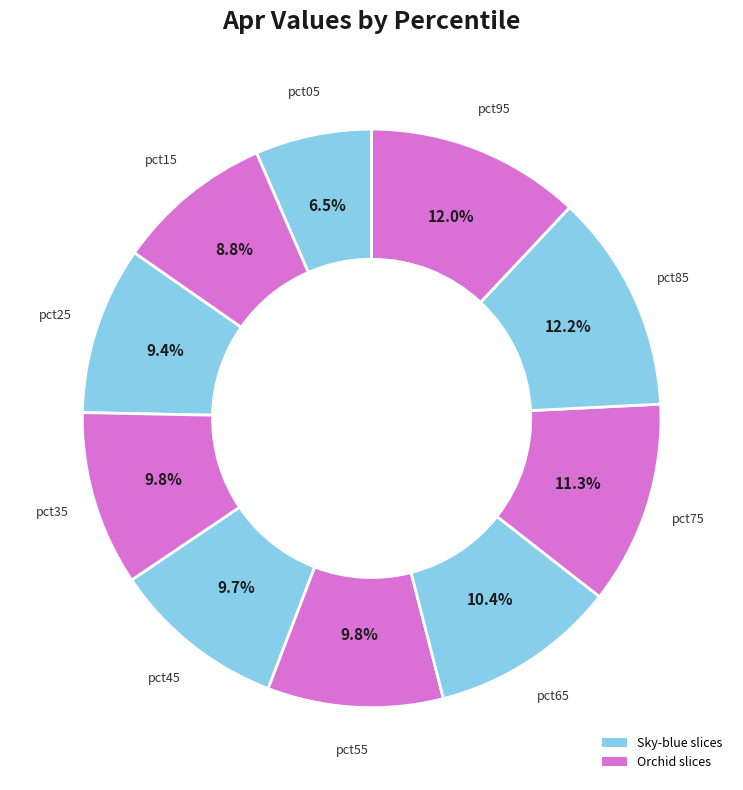

Rank the categories by value from lowest to highest.

pct05, pct15, pct25, pct45, pct35, pct55, pct65, pct75, pct95, pct85